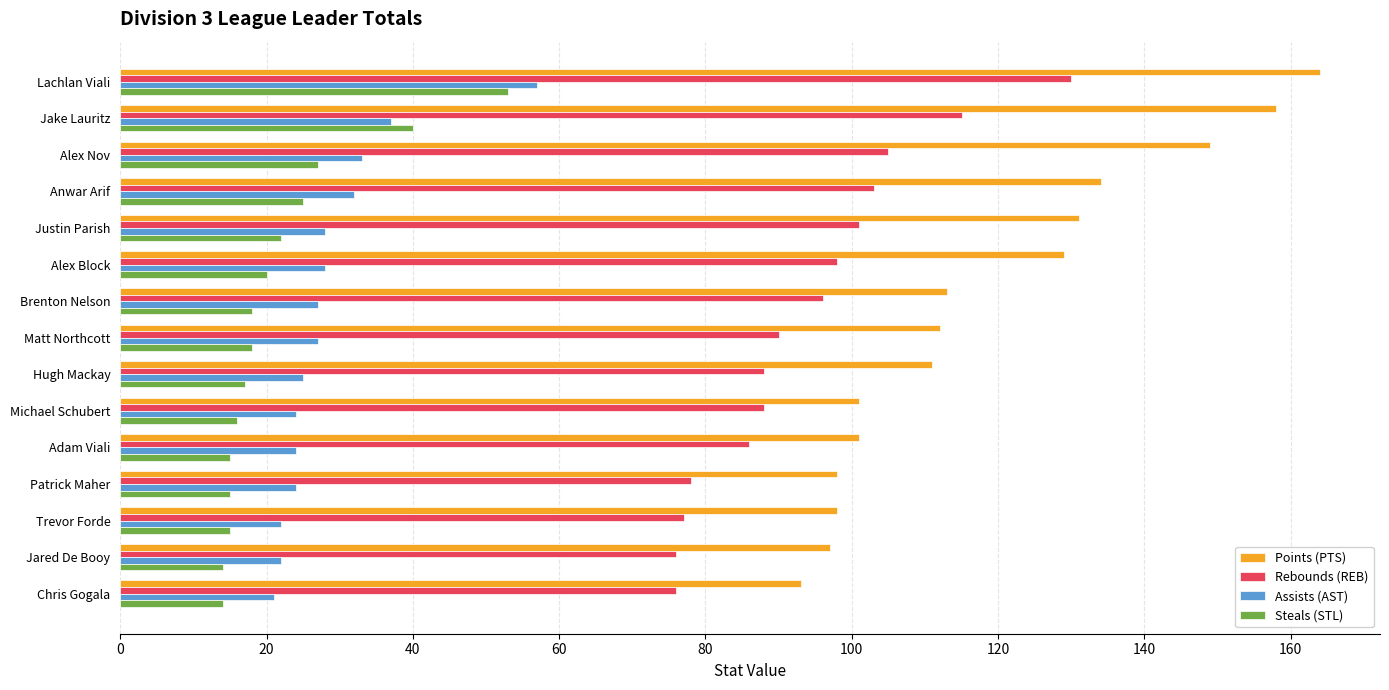

At which category is the sum across all series the highest?

Lachlan Viali